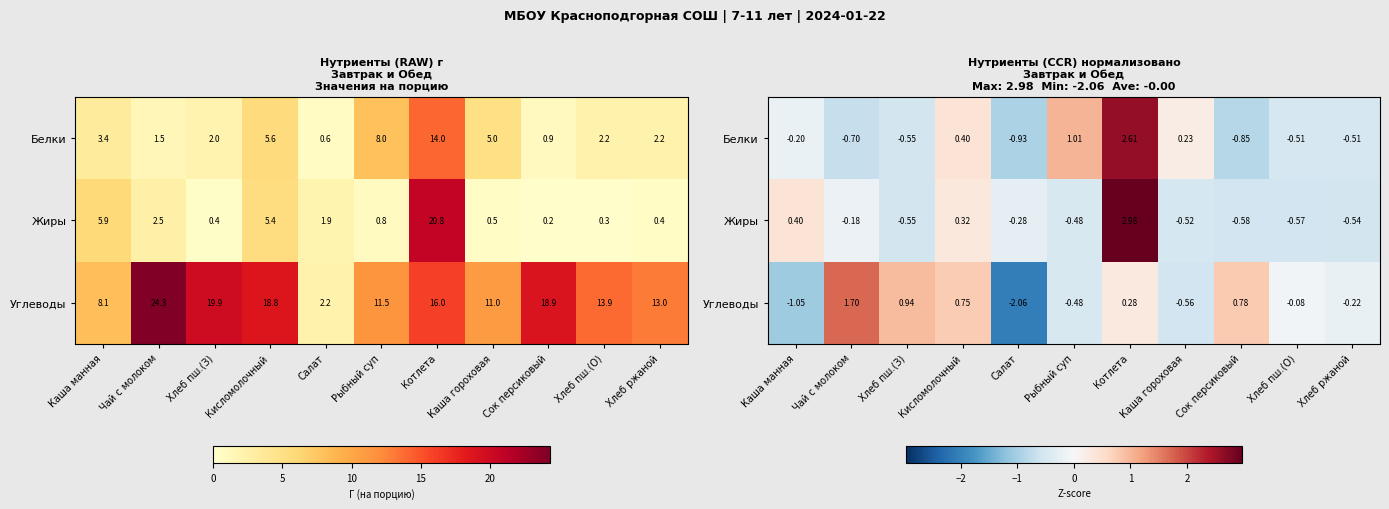

What is the difference between the highest and lowest values at Котлета?

2.7